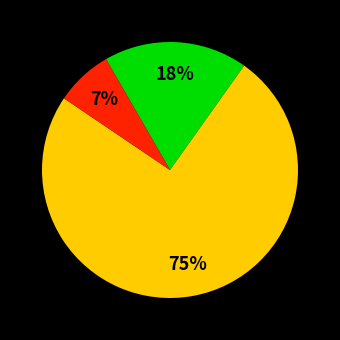

Count the number of slices in the pie.

3